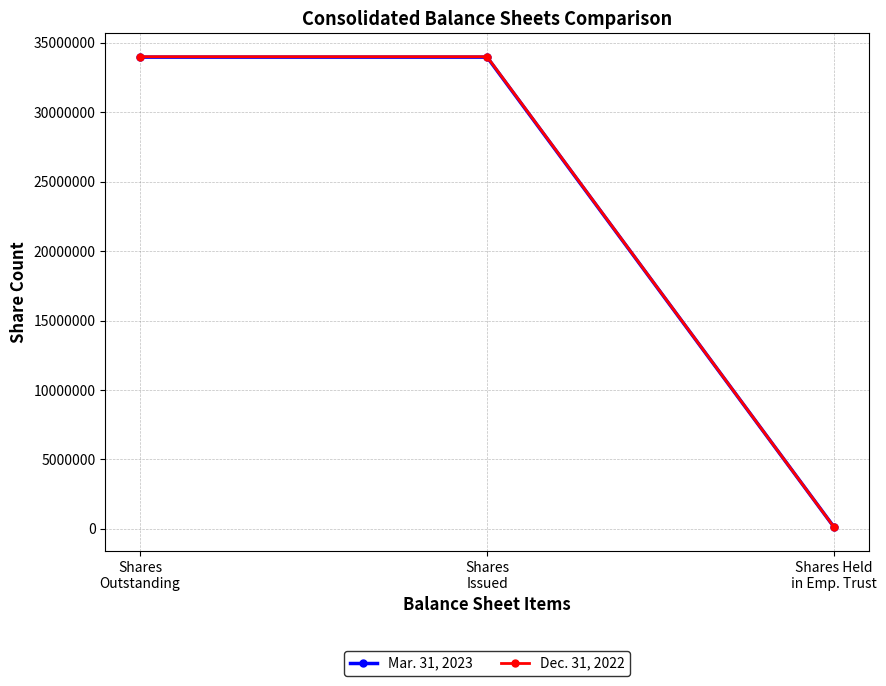

What value does the Dec. 31, 2022 series have at Shares Held
in Emp. Trust, to the nearest 10?

113320